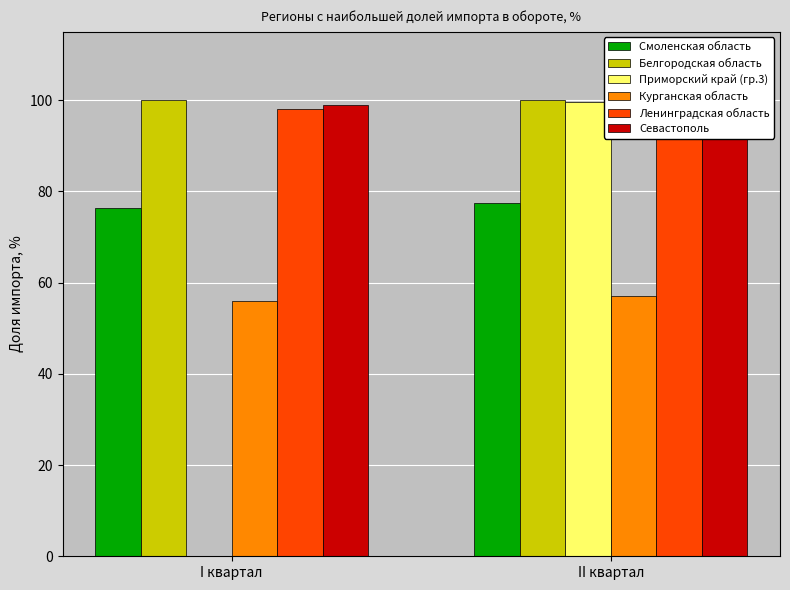

How many groups of bars are there?

2